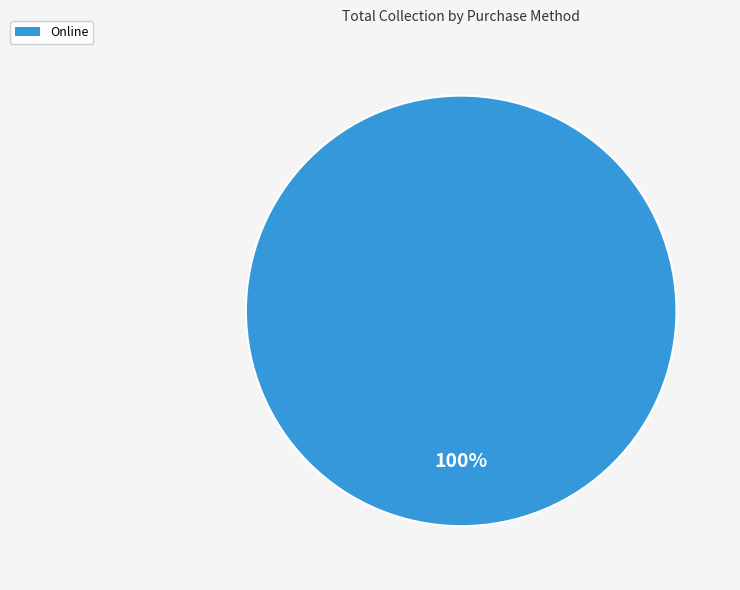

What is the majority slice?

Online